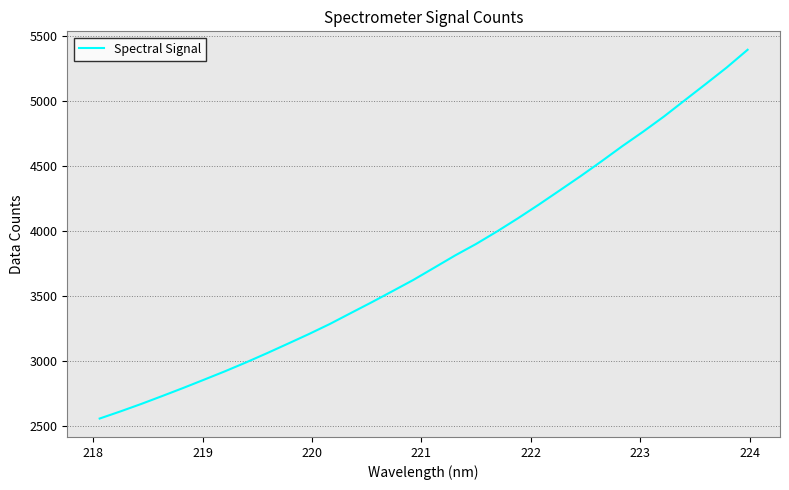

What is the smallest value displayed?

2559.5